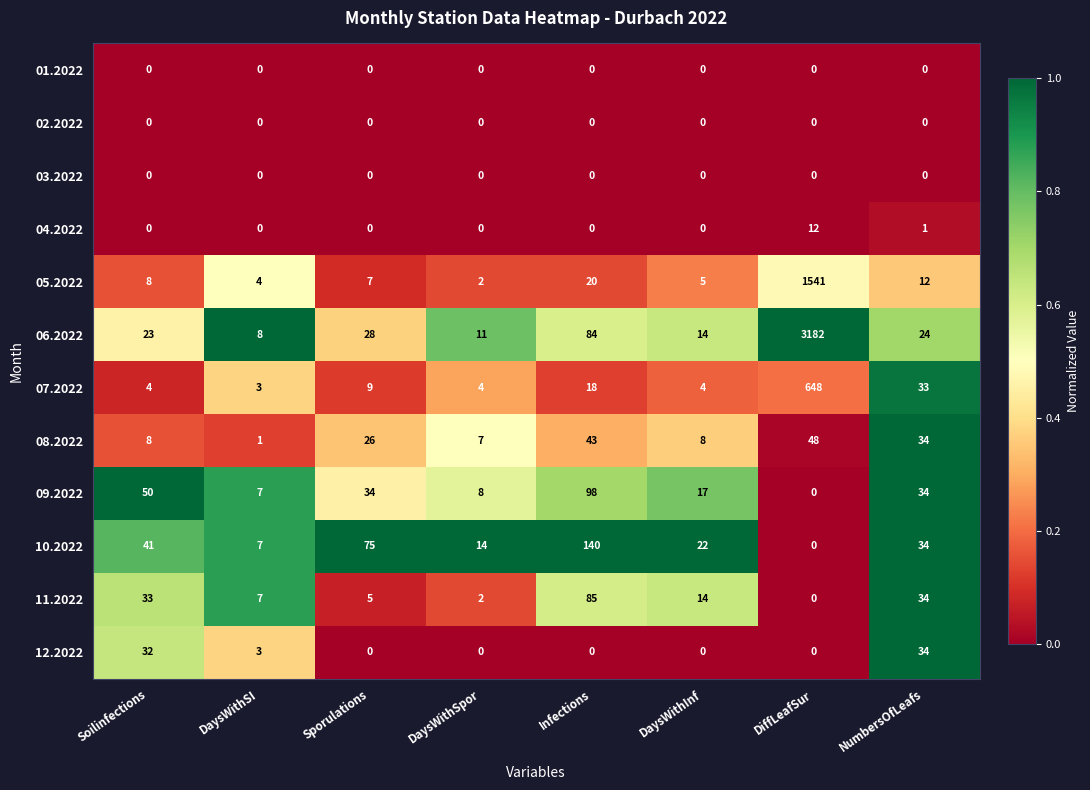

What is the difference between the maximum and second lowest values in the 11.2022 series?

83